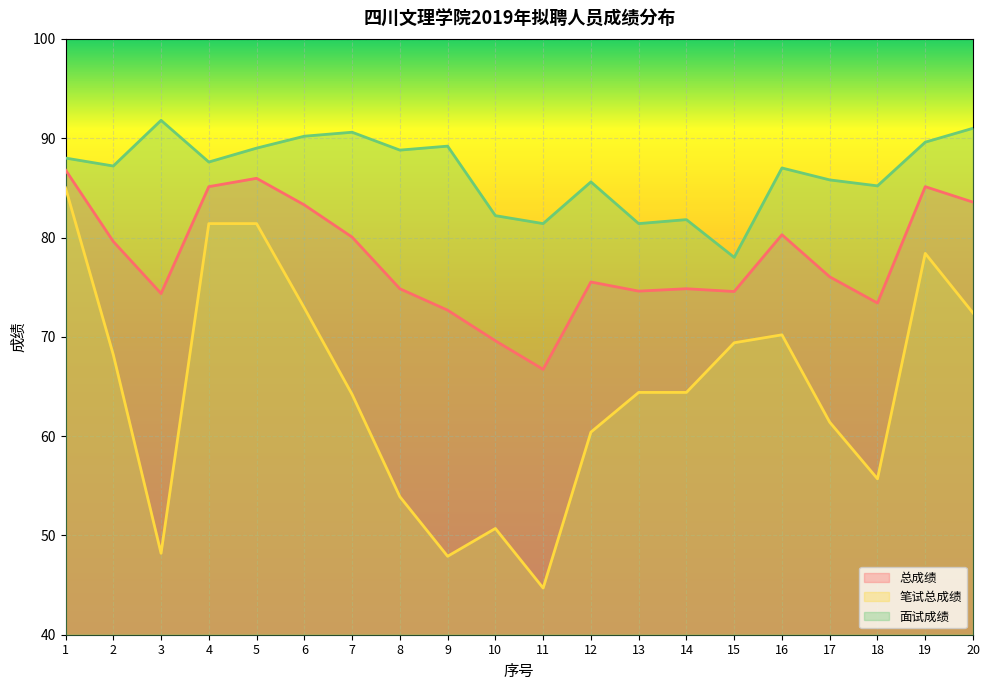

What is the spread (max minus min) of values at 13?

17.0